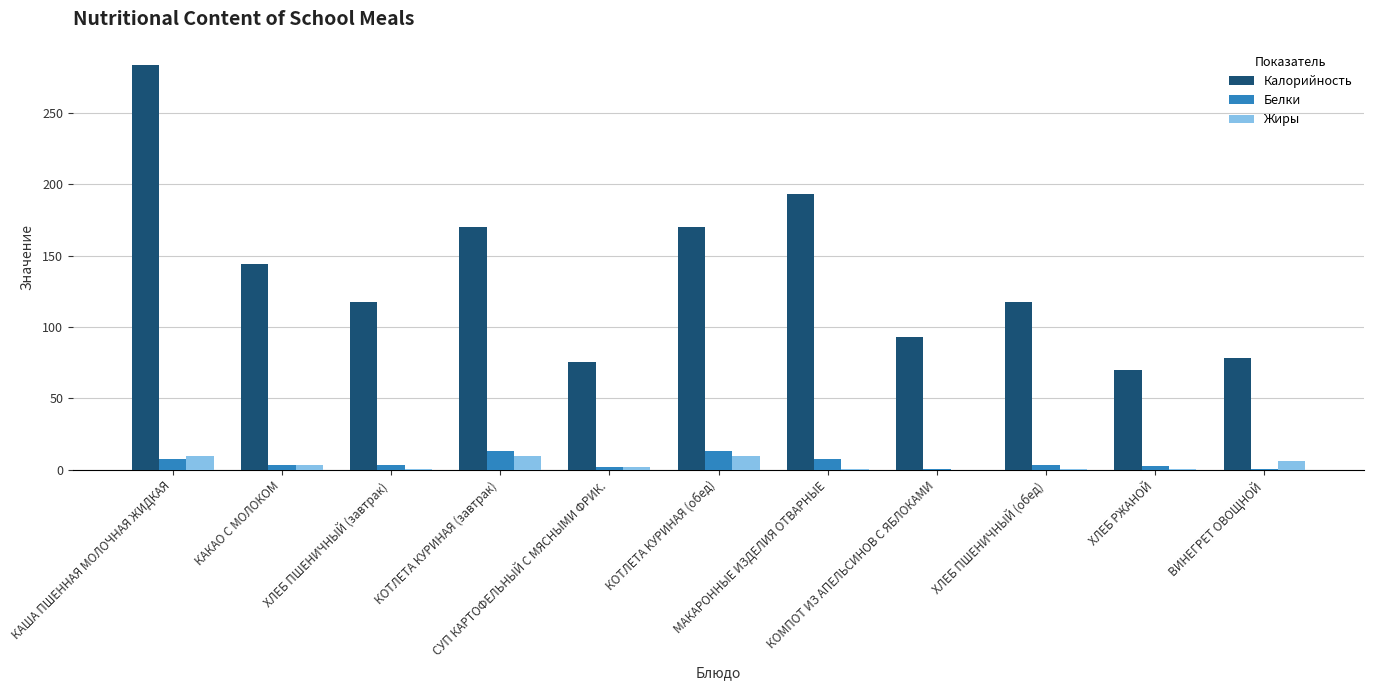

Is the value of Жиры at ХЛЕБ ПШЕНИЧНЫЙ (обед) greater than the value of Калорийность at ХЛЕБ РЖАНОЙ?

No